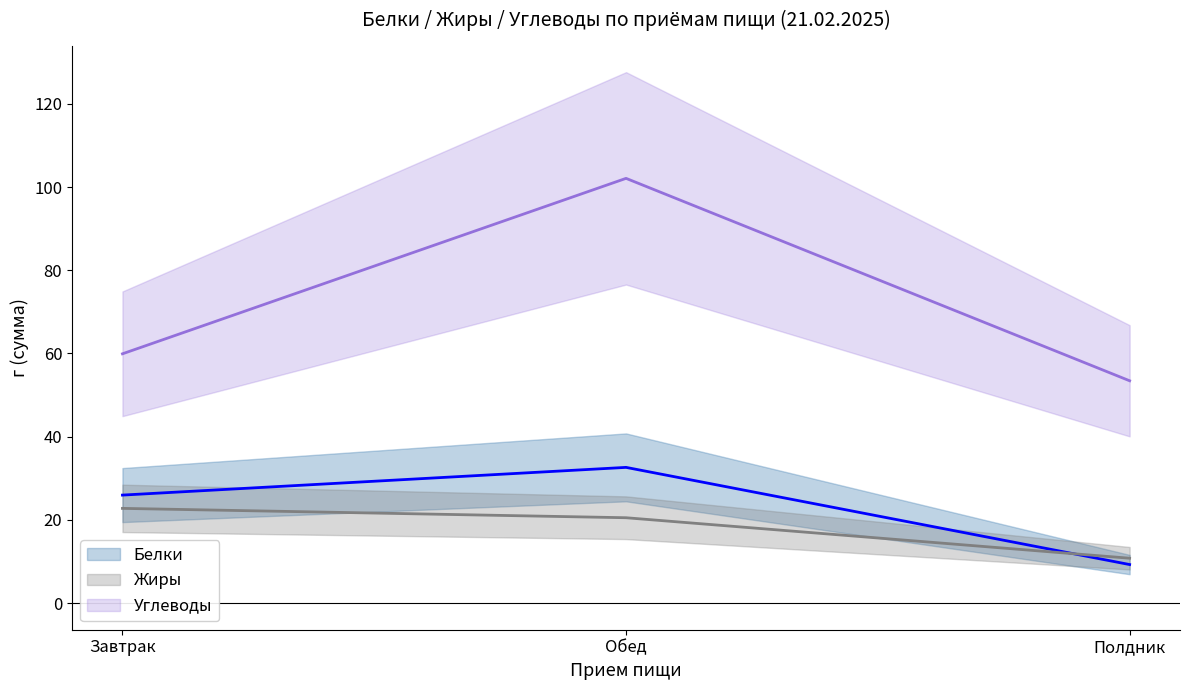

Read the Углеводы value at Обед.

102.1